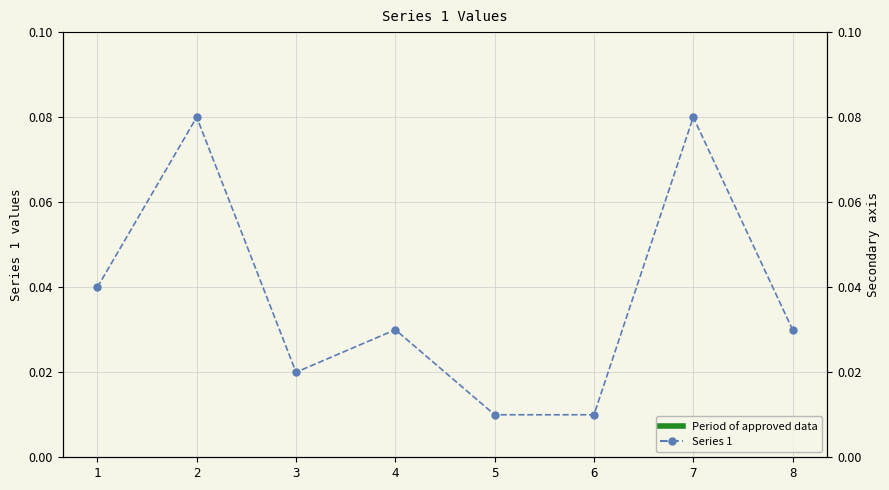

Count the number of categories in the chart.

8